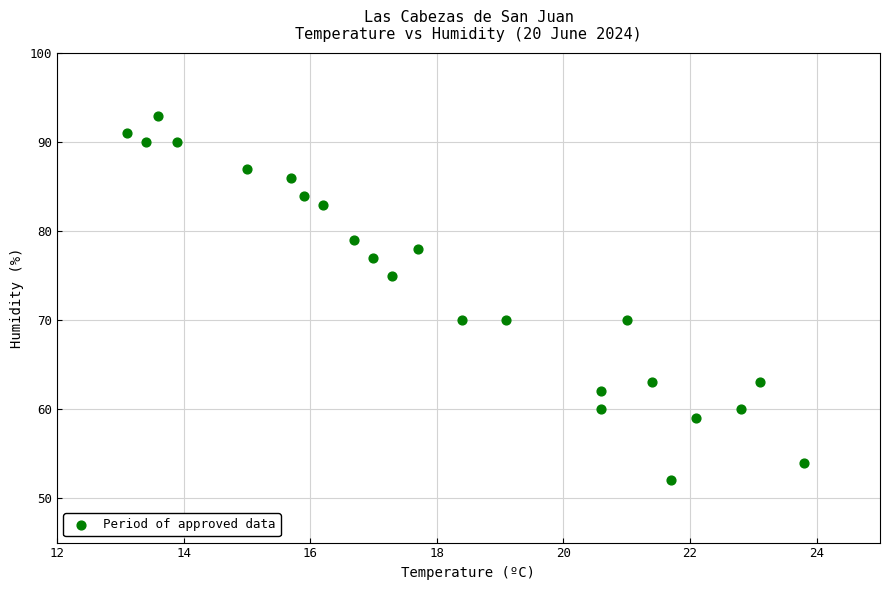

What is the range of Y values (max minus min)?

41